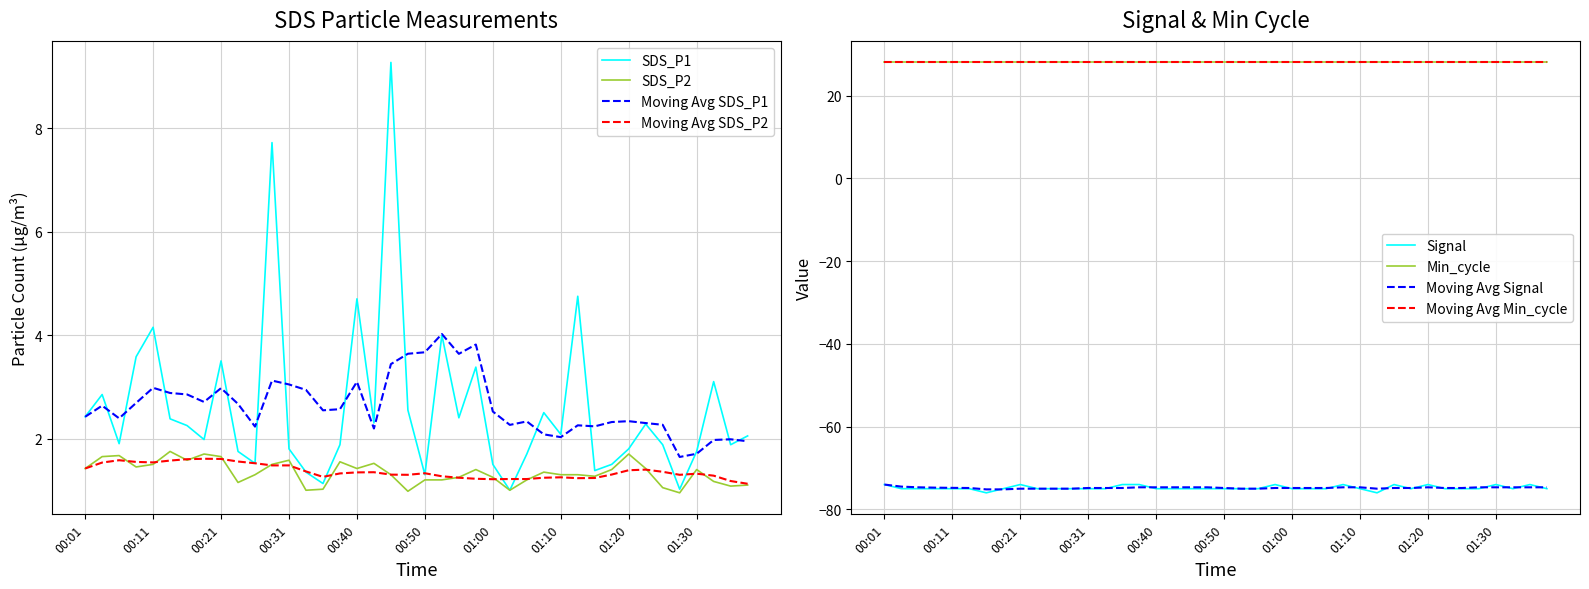

Is it true that Signal equals -98.1 at 00:31?

False